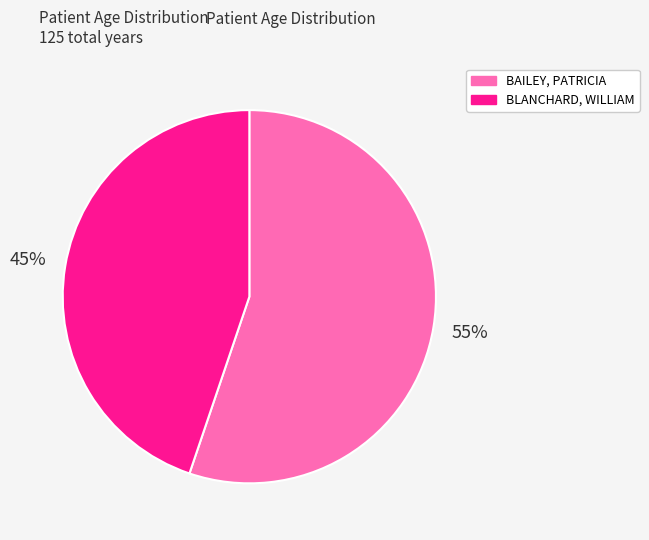

To the nearest percent, what is the difference between the largest and smallest slice percentages?

10%